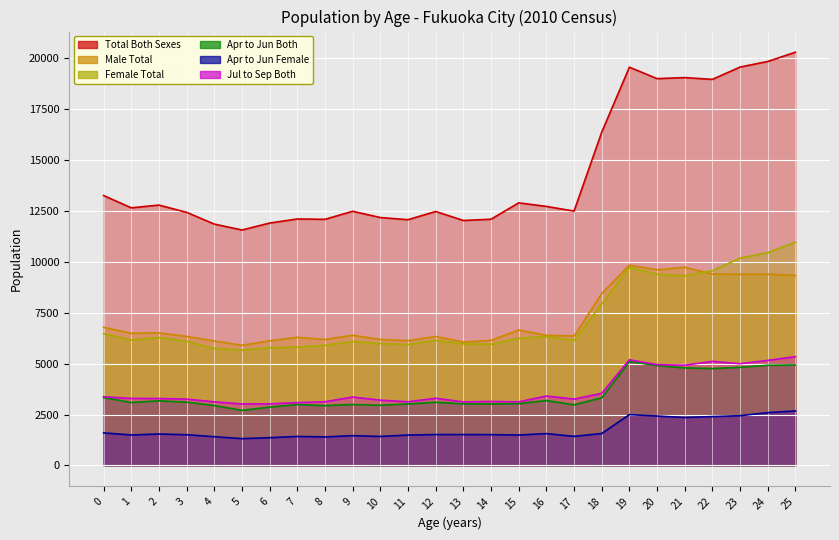

What is the sum of the Male Total values at 20 and 21?

19347